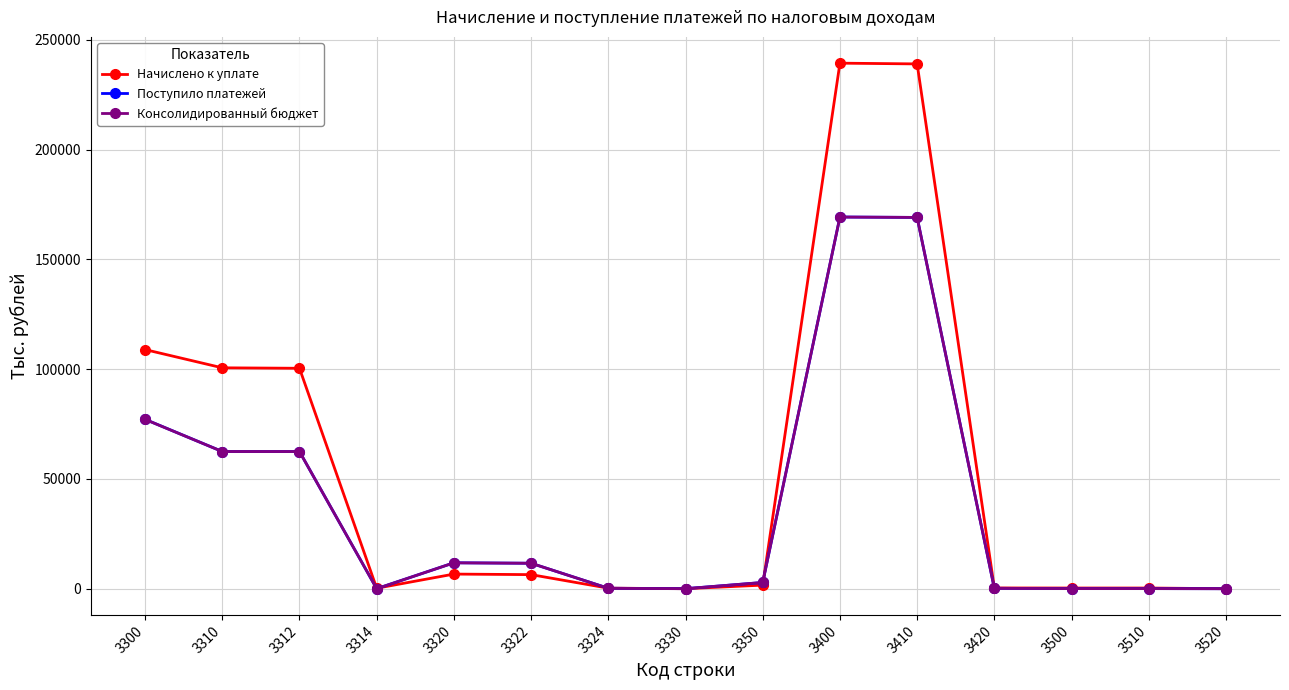

What is the sum of the Поступило платежей values at 3314 and 3324?

225